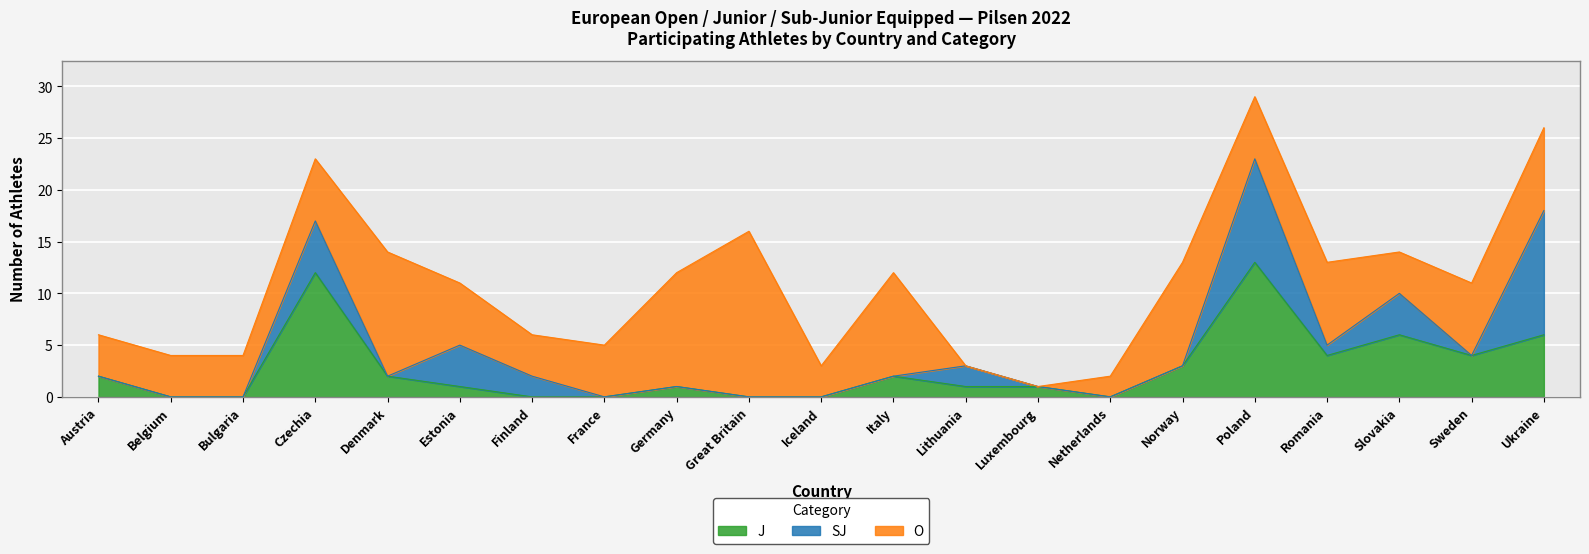

What is the average value of the O series?

6